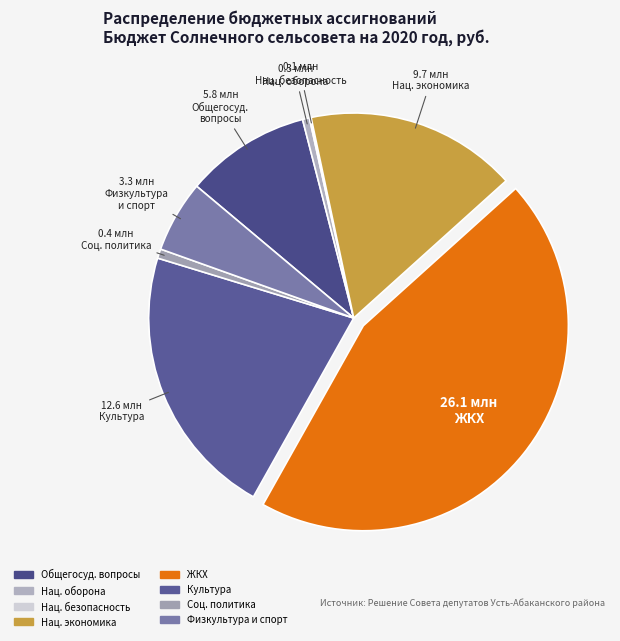

To the nearest percent, what is the average slice percentage?

12%